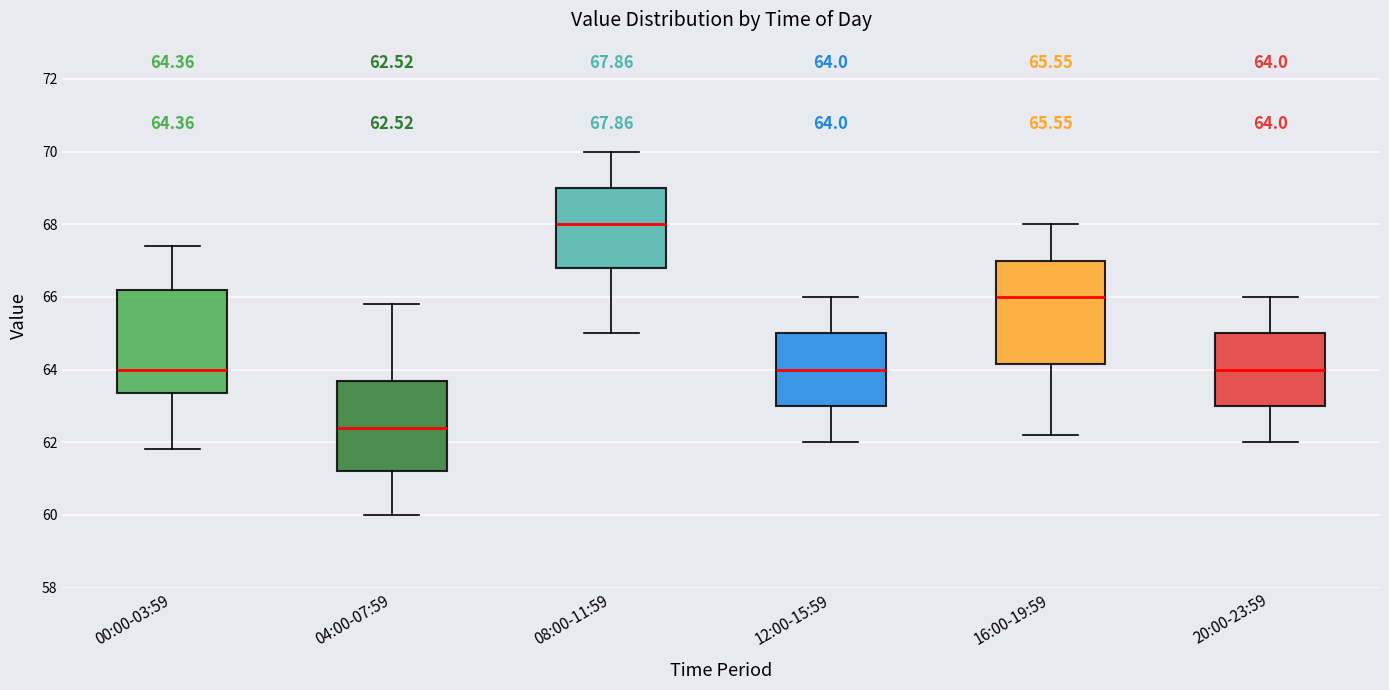

Which box has the lowest median line?

04:00-07:59